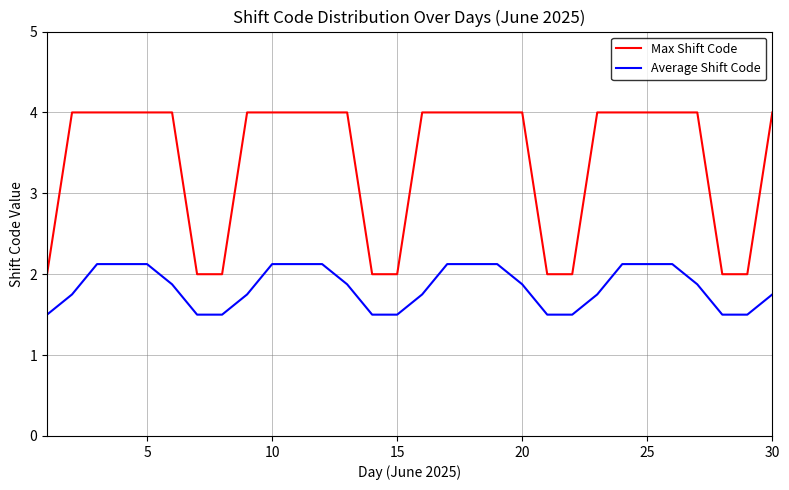

What is the difference between the maximum and minimum values in the Average Shift Code series?

0.6